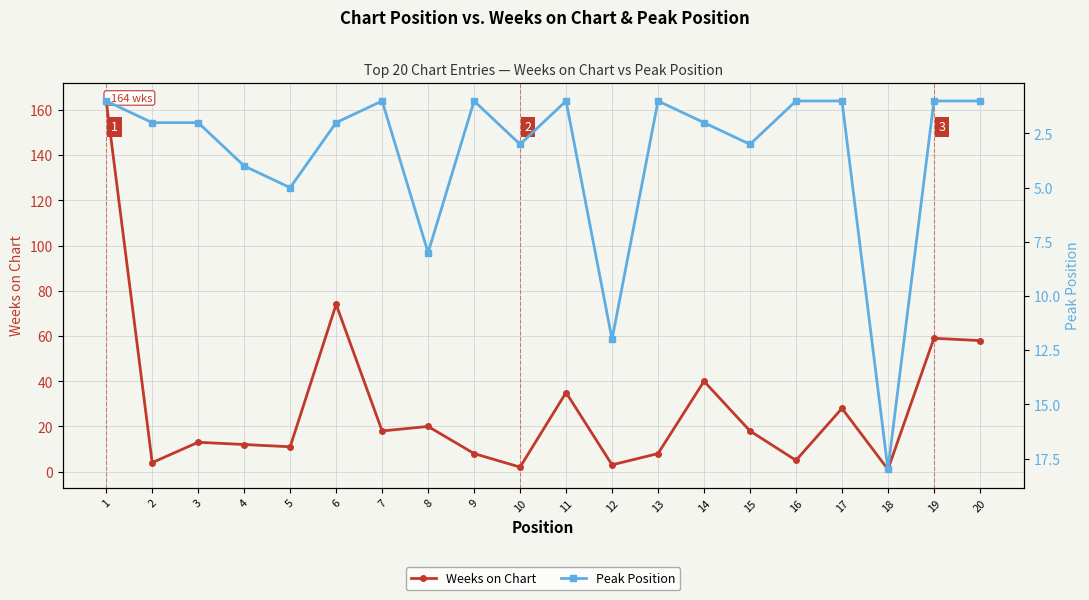

What is the difference between the second highest and second lowest values in the Weeks on Chart series?

72